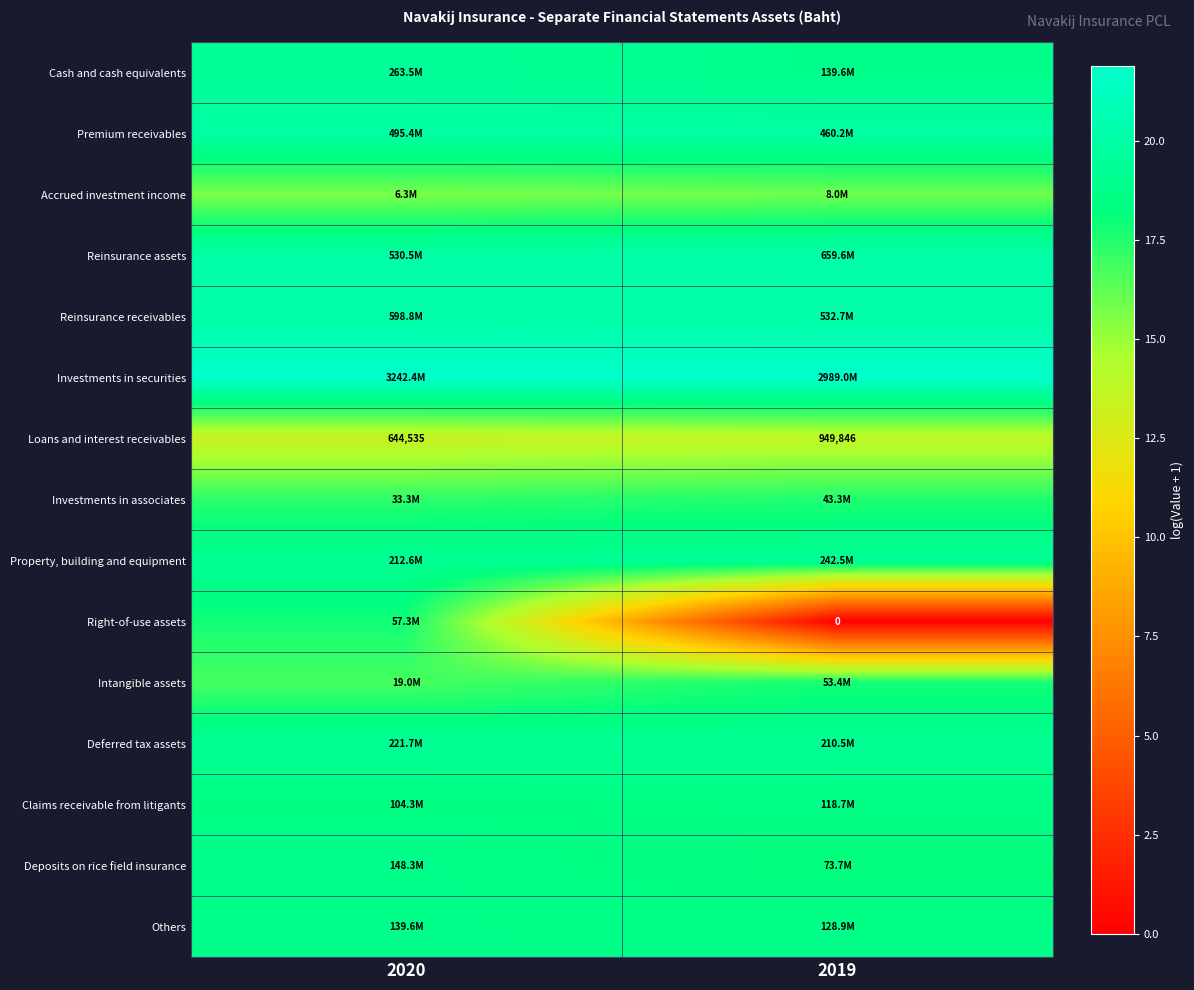

Is it true that Property, building and equipment equals 19.3 at 2019?

True